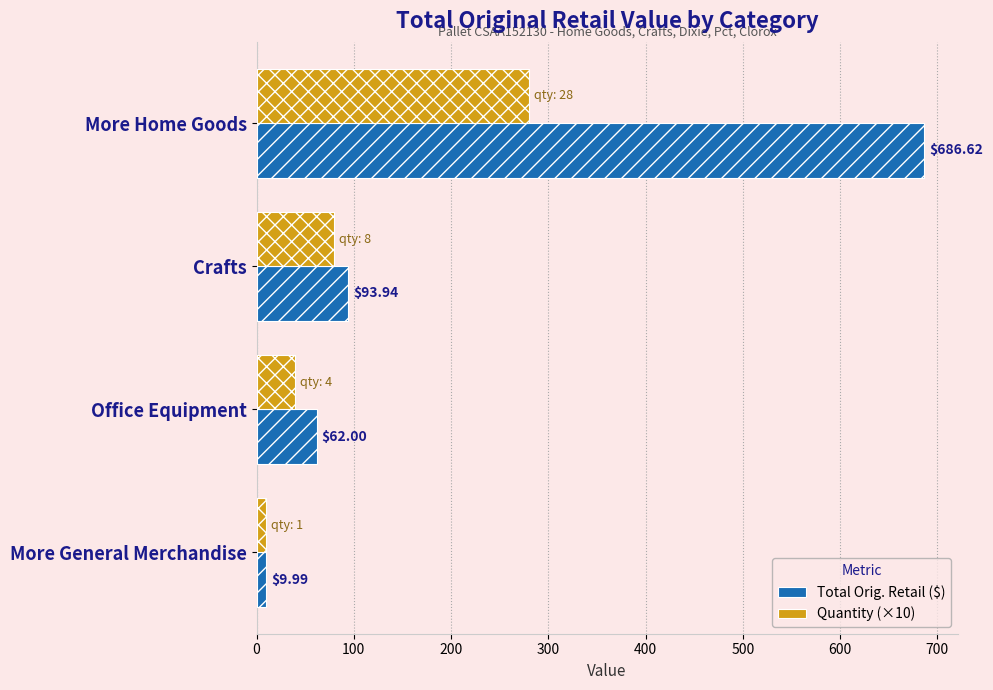

Which series has the largest total across all categories?

Total Orig. Retail ($)